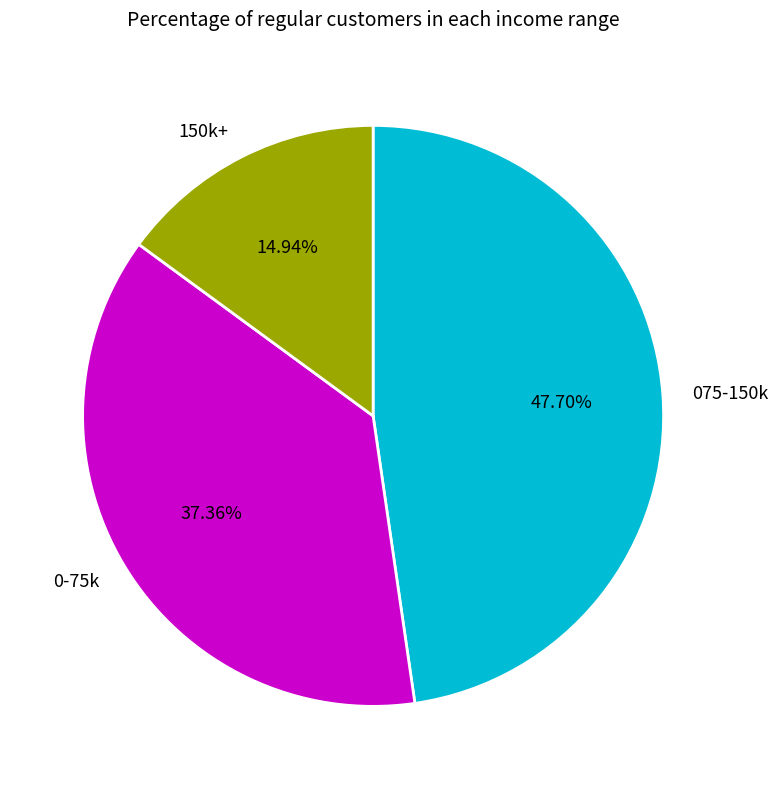

Combined, do 075-150k and 0-75k account for over 50%?

Yes